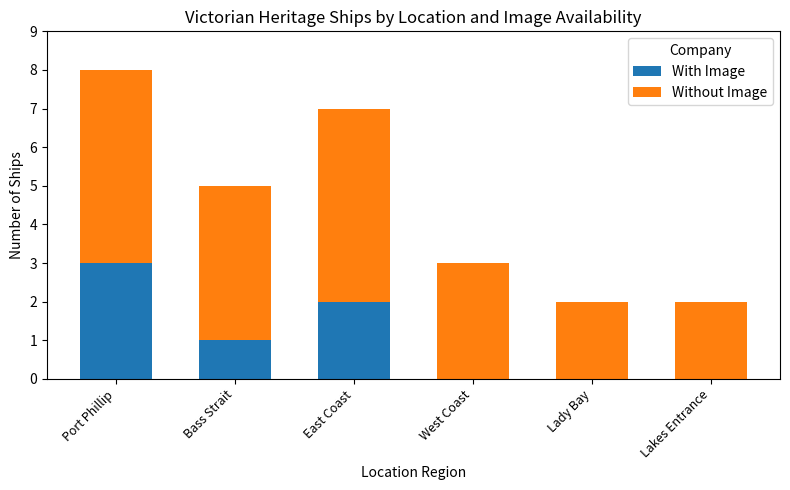

What is the highest value of the With Image series?

3